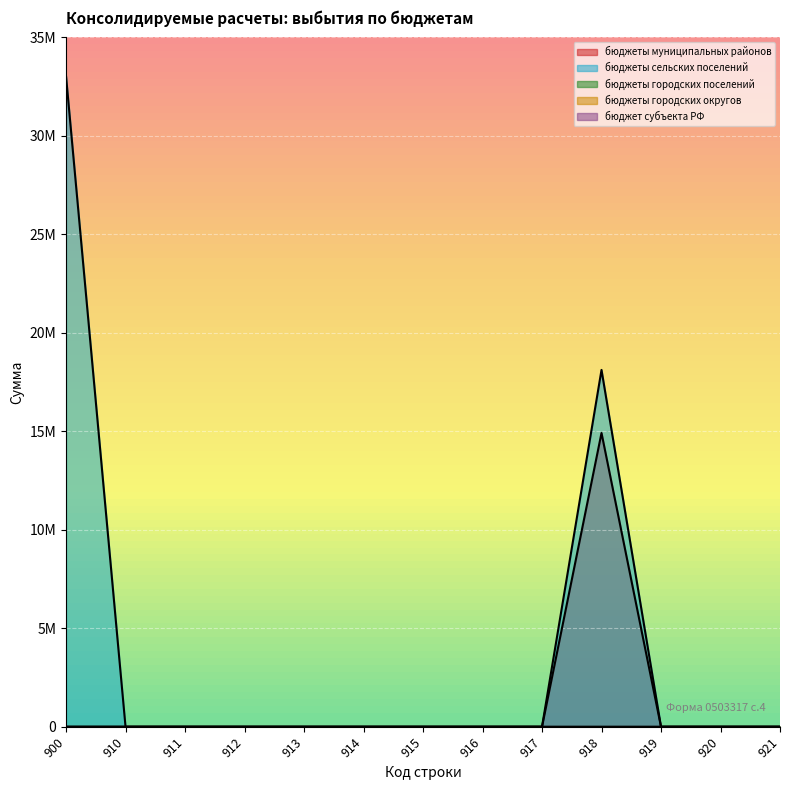

Which series has the largest range (max minus min)?

бюджеты сельских поселений